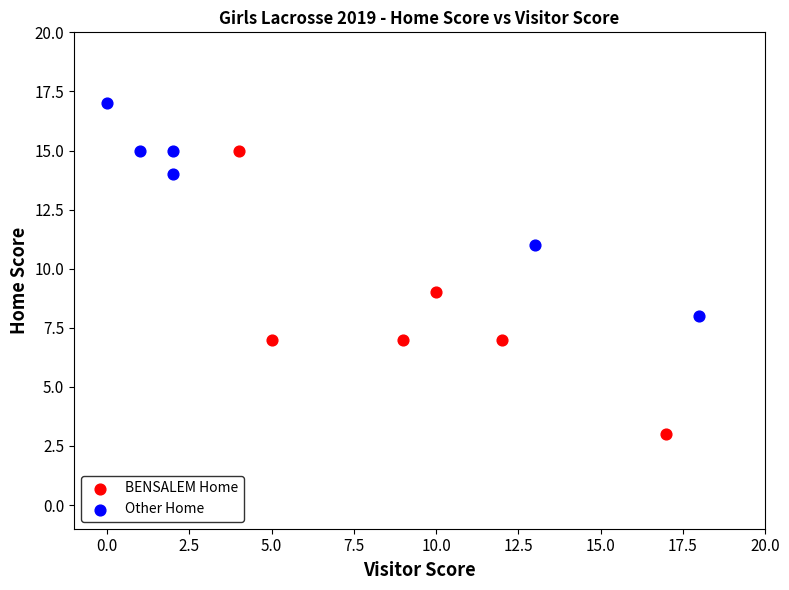

Which series contains the highest Y value?

Other Home